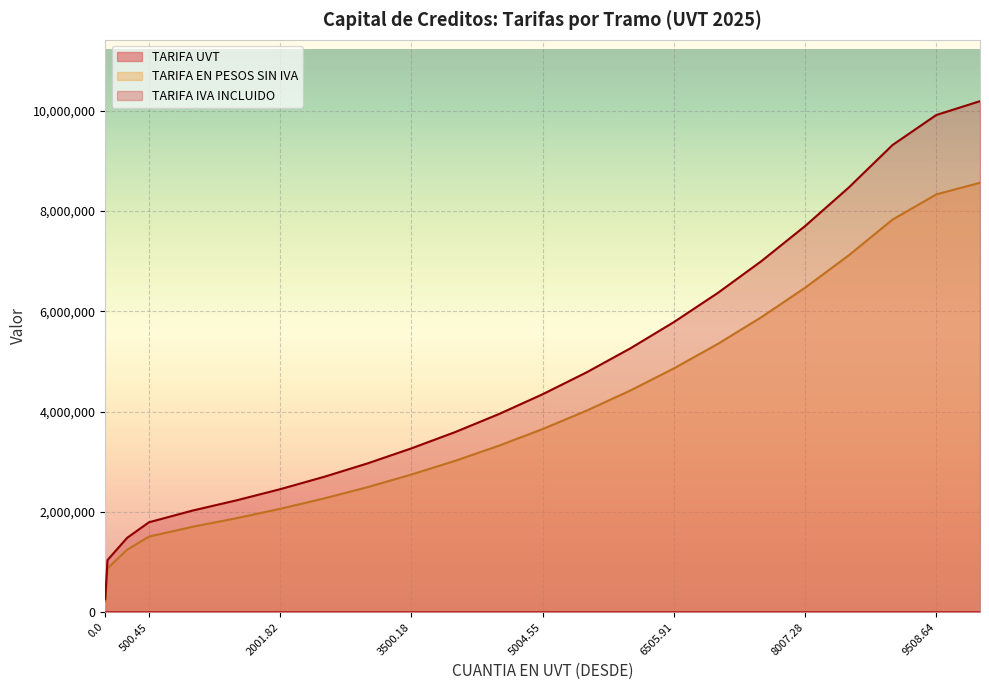

True or false: TARIFA UVT and TARIFA IVA INCLUIDO cross at least once.

False